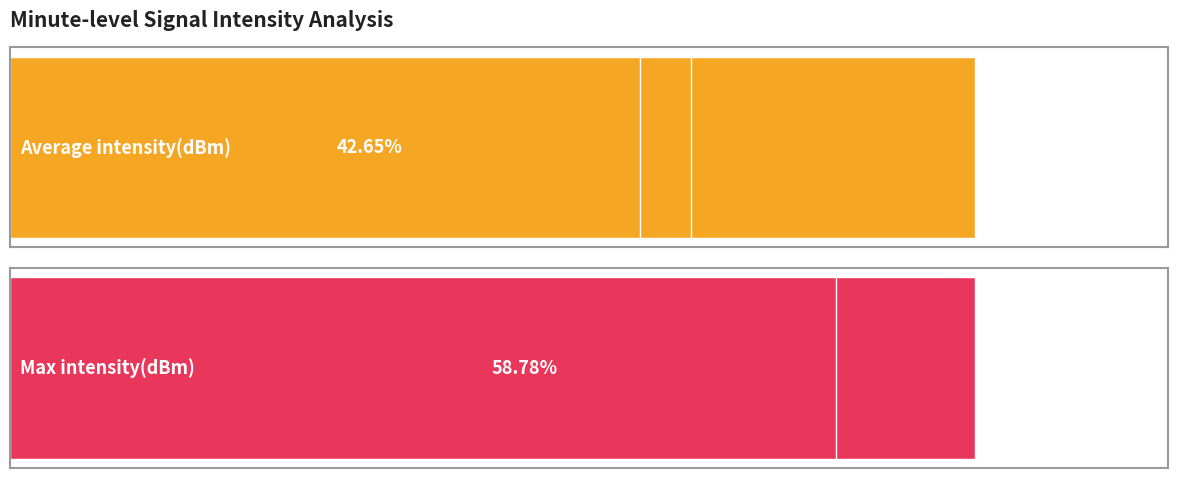

Is the value of Average intensity(dBm) at 17 greater than the value of Max intensity(dBm) at 19?

No